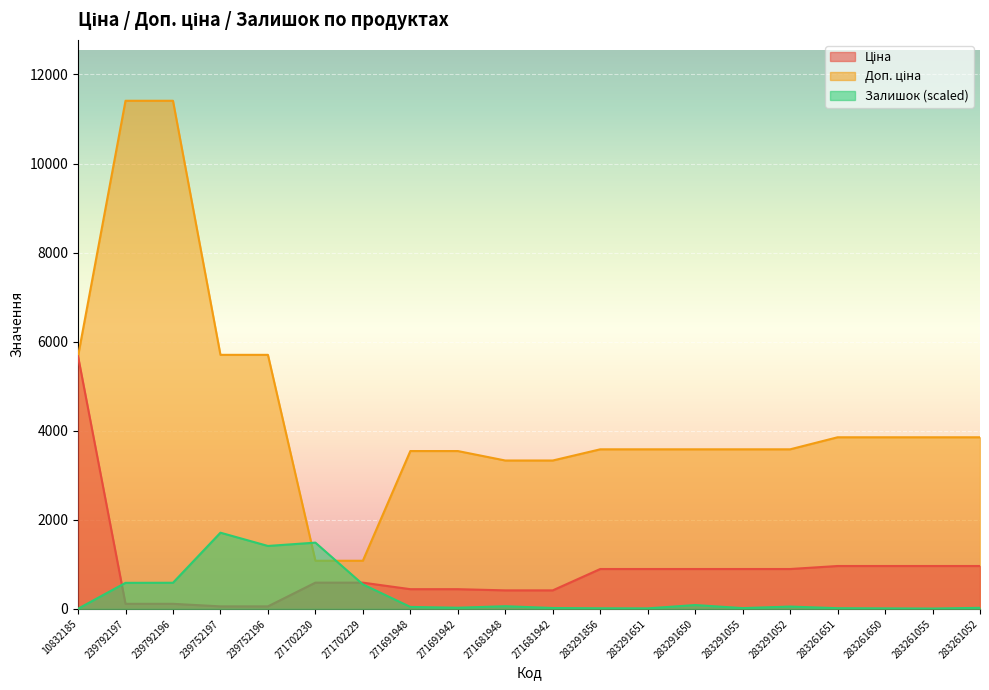

In Залишок, how many points are higher than both neighbors (excluding endpoints)?

5